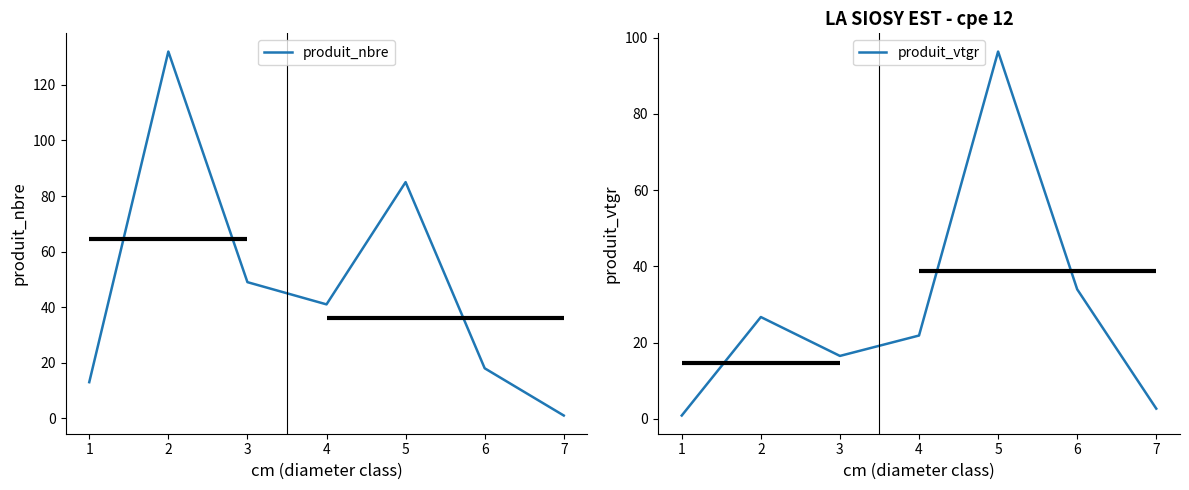

How many interior local peaks does the produit_vtgr series have?

2